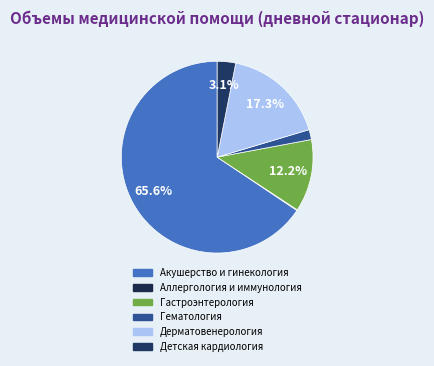

Does Детская кардиология represent more than half of the total?

No